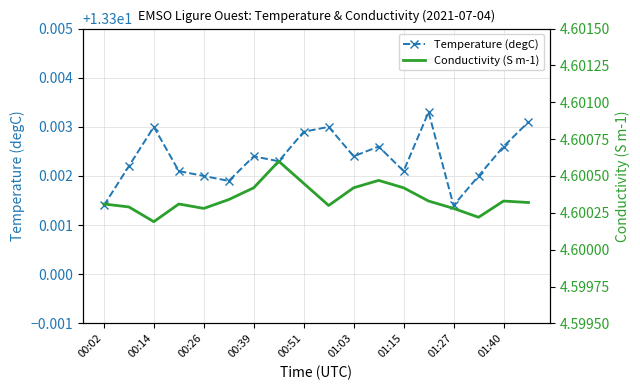

Rank the series by their maximum value, from highest to lowest.

Temperature (degC), Conductivity (S m-1)